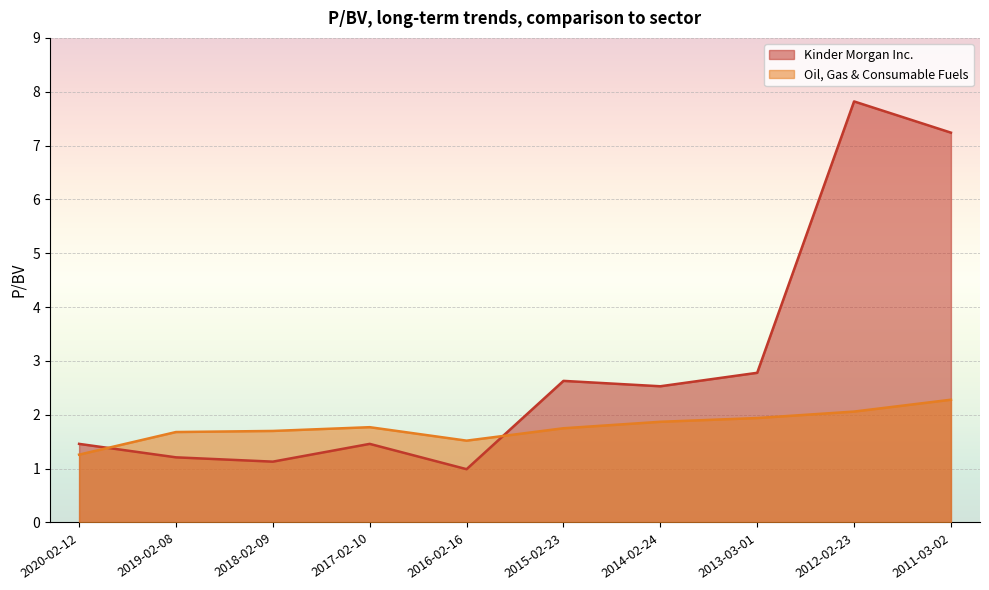

True or false: Kinder Morgan Inc. has a value of 2.4 at 2017-02-10.

False